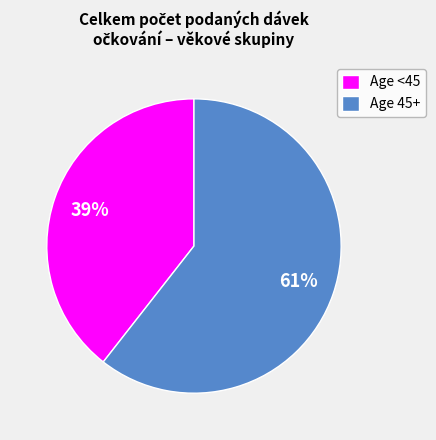

Between Age <45 and Age 45+, which is larger?

Age 45+